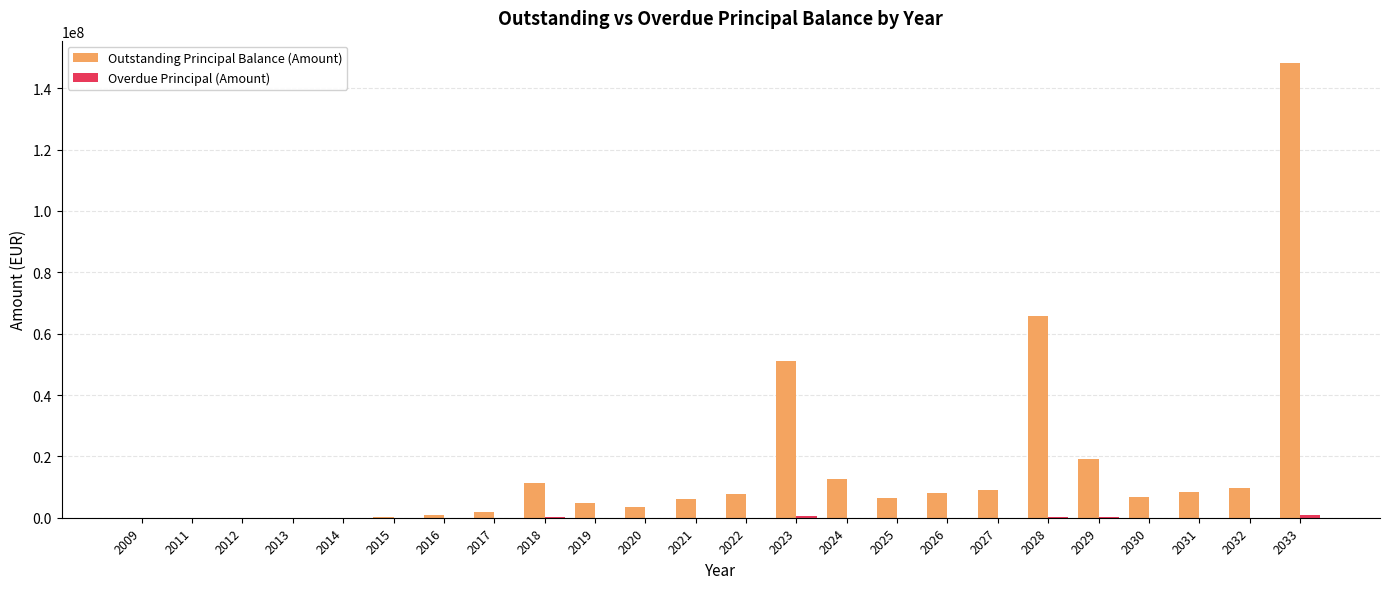

Is it true that Outstanding Principal Balance (Amount) equals 3580929.4 at 2020?

True